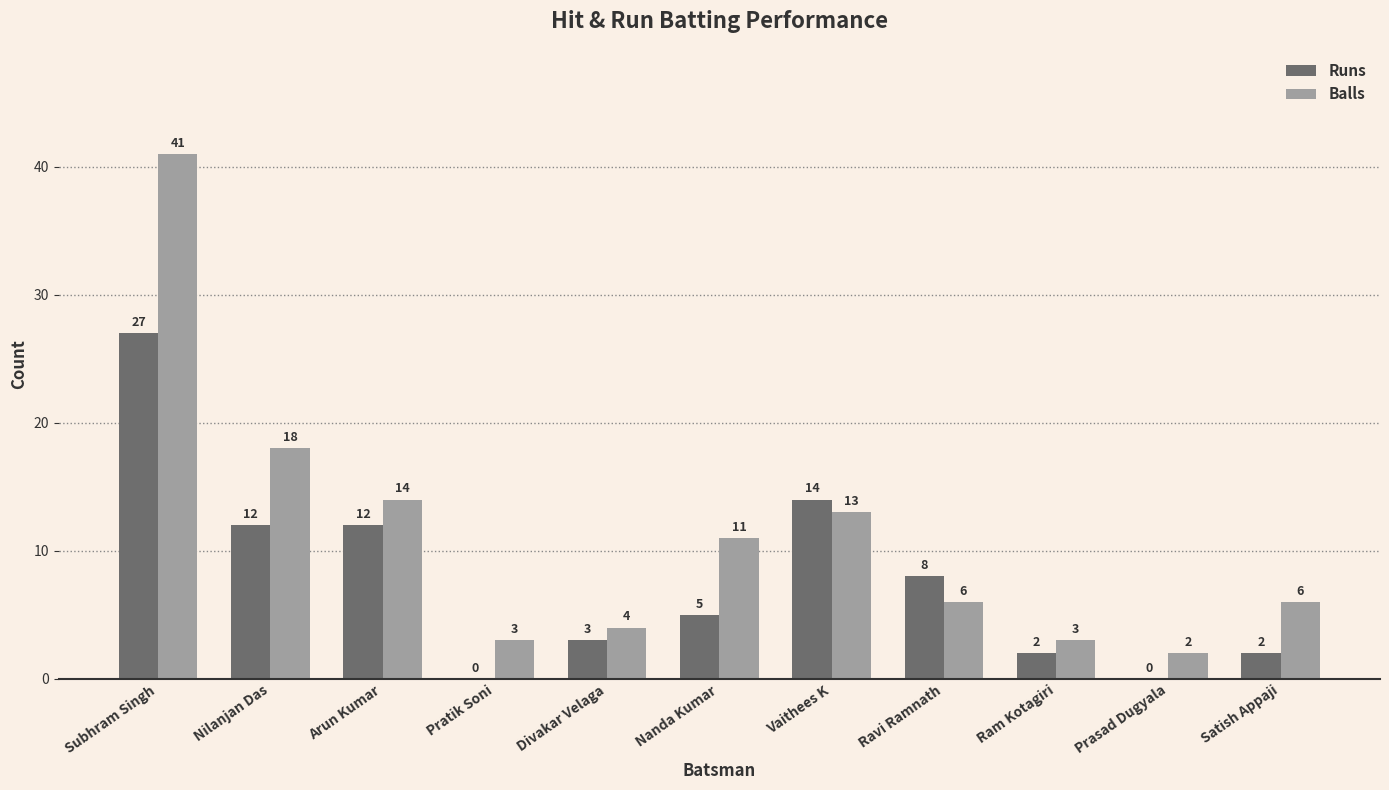

Does the chart contain stacked bars?

No